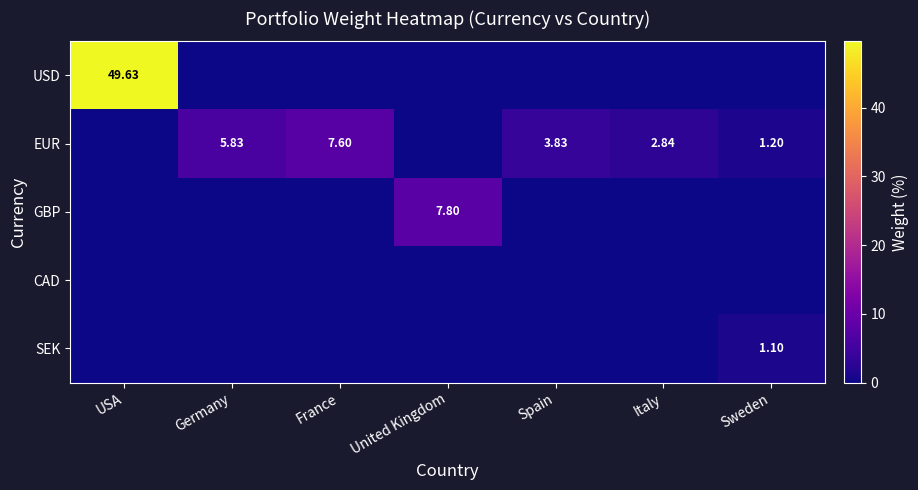

What is the difference between the EUR values at Italy and Spain?

1.0